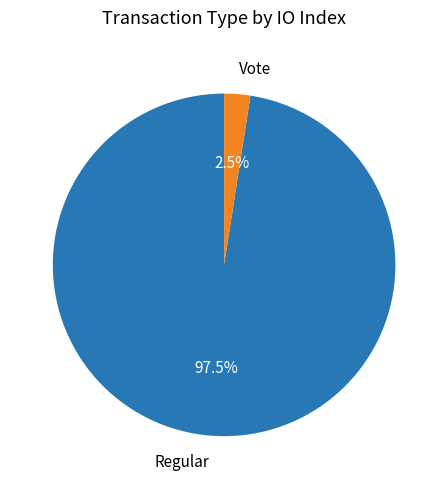

Rank the categories by value from highest to lowest.

Regular, Vote